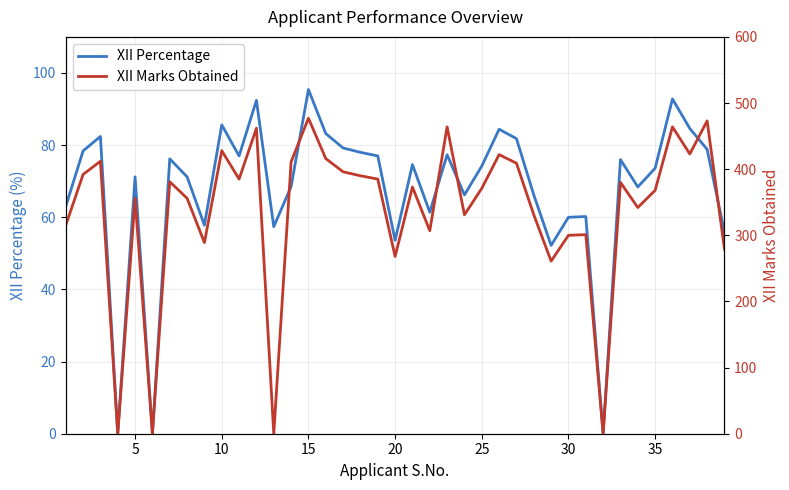

Which series ends up on top after the final intersection of XII Marks Obtained and XII Percentage?

XII Marks Obtained